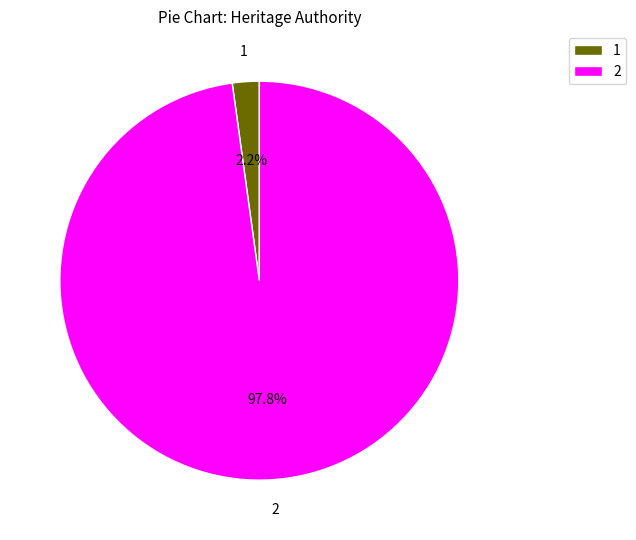

Does 2 represent more than half of the total?

Yes